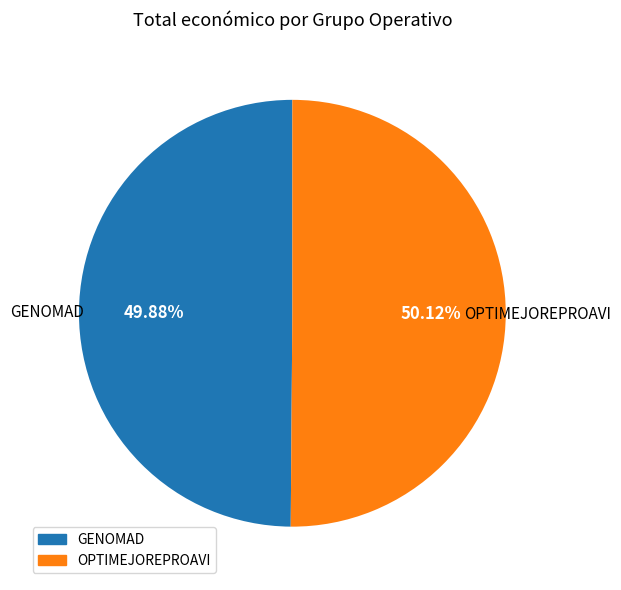

Is there a majority slice in this chart?

Yes